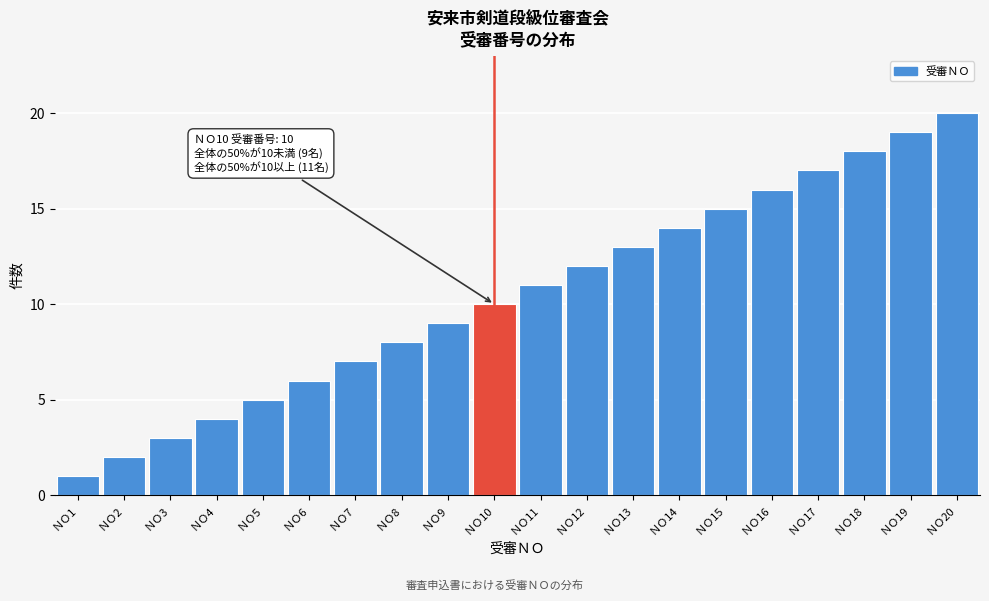

Between ＮＯ10 and ＮＯ14, which is larger?

ＮＯ14